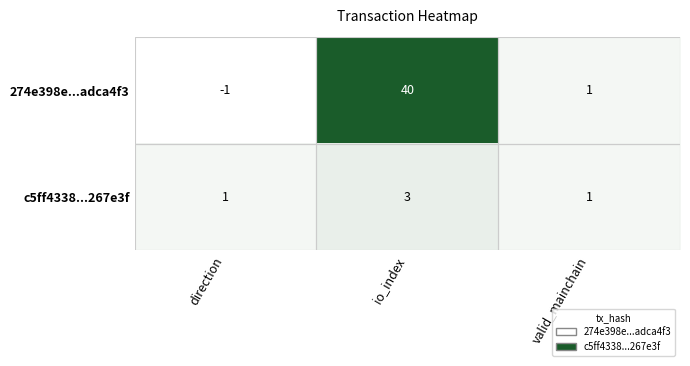

Which series has the widest spread of values?

274e398e...adca4f3